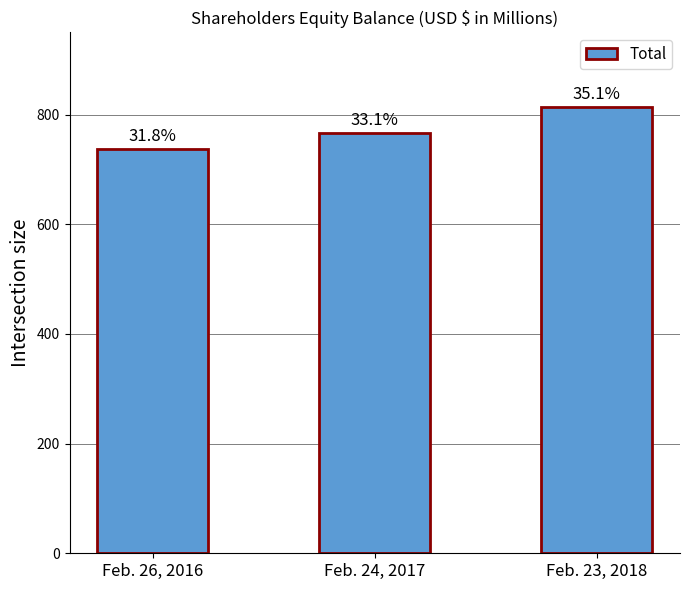

The chart shows a value of 736.9 at Feb. 26, 2016. True or false?

True